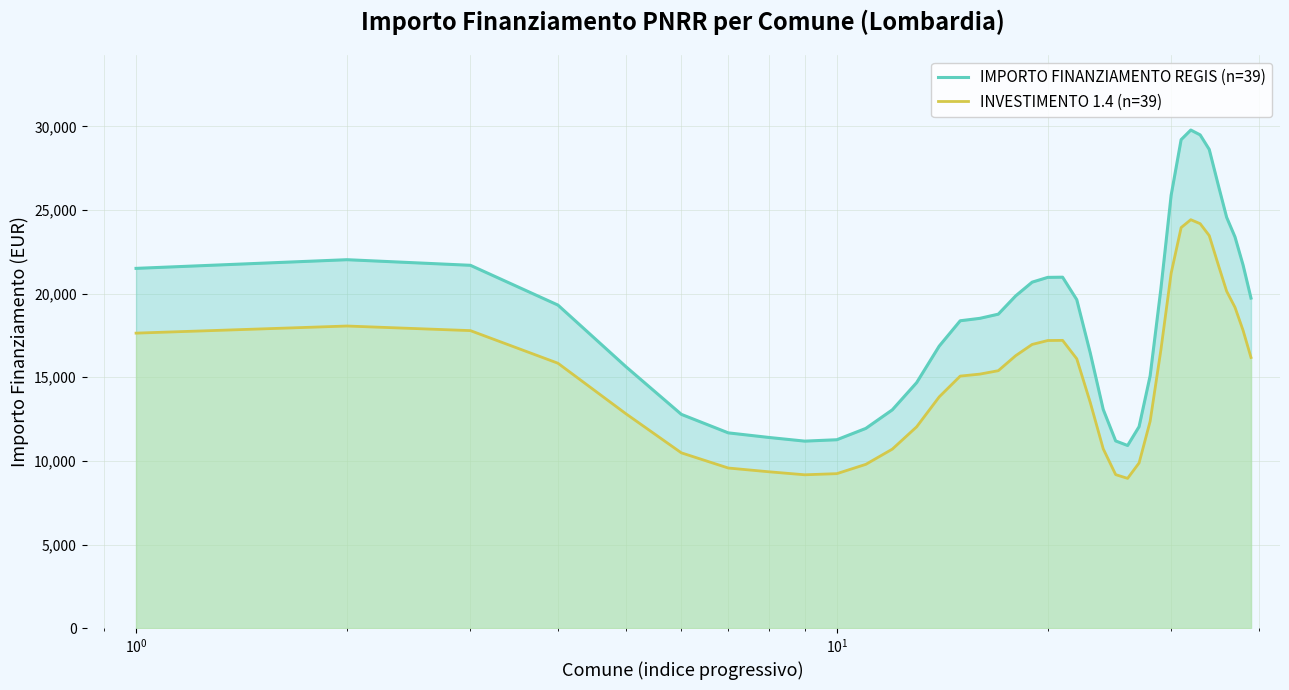

True or false: IMPORTO FINANZIAMENTO REGIS (n=39) and INVESTIMENTO 1.4 (n=39) cross at least once.

False